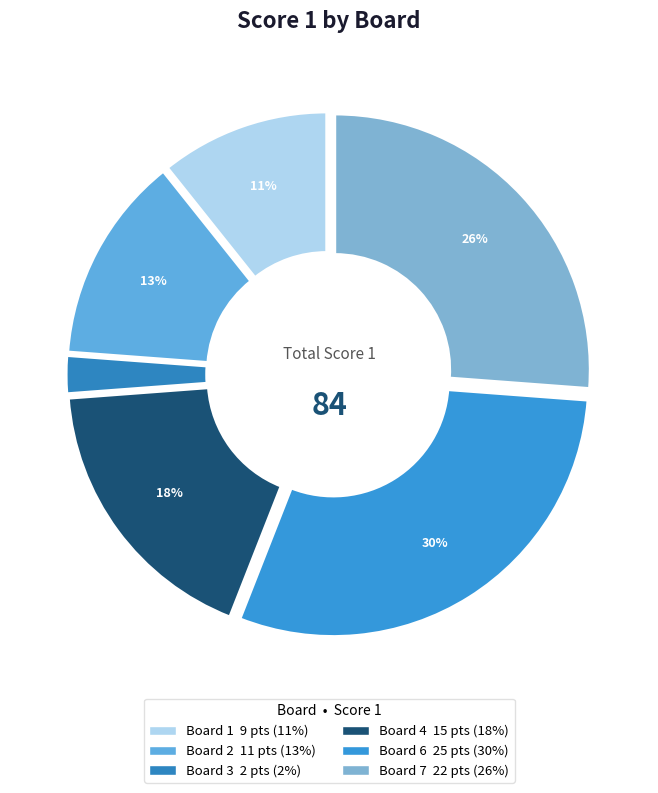

Is Board 4 the majority of the pie?

No